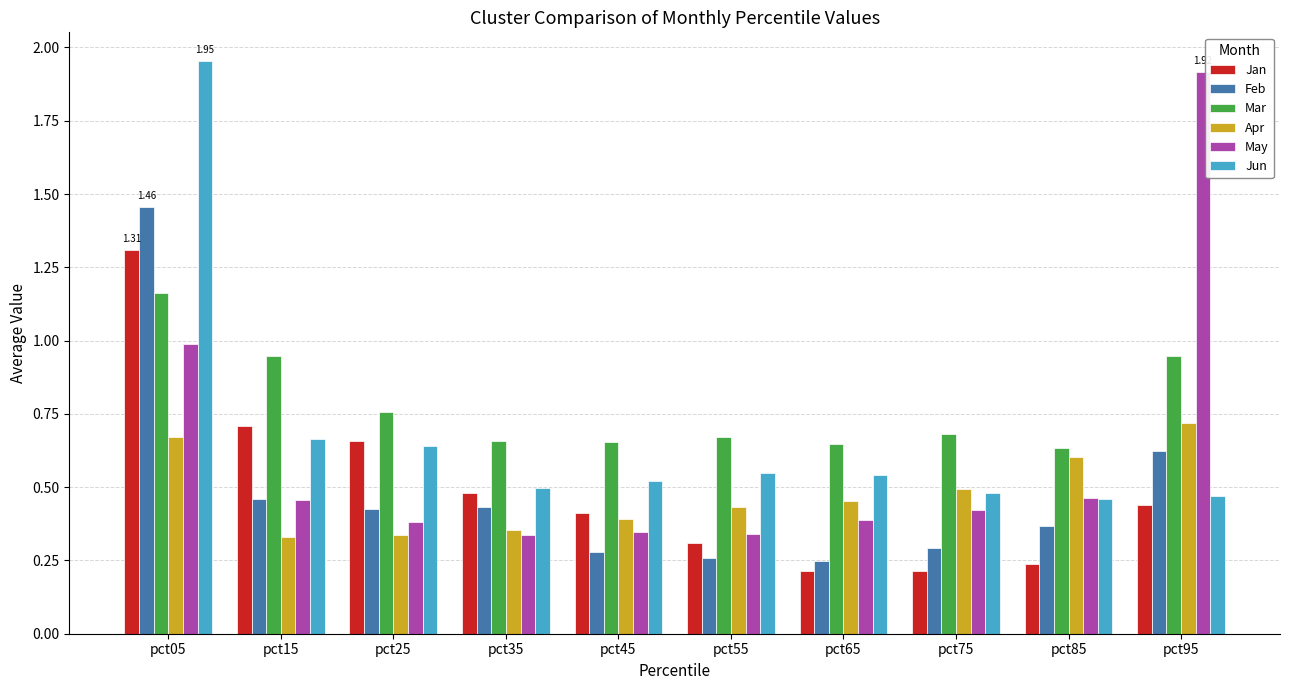

How many bars are there in each group?

6